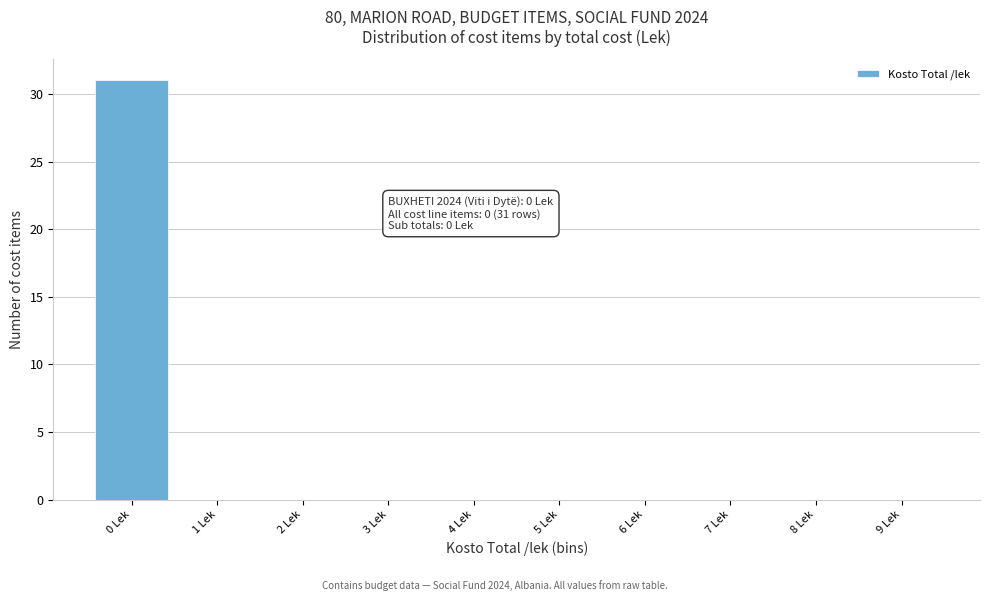

Which range on the x-axis has the tallest bar?

-0.5 to 0.5